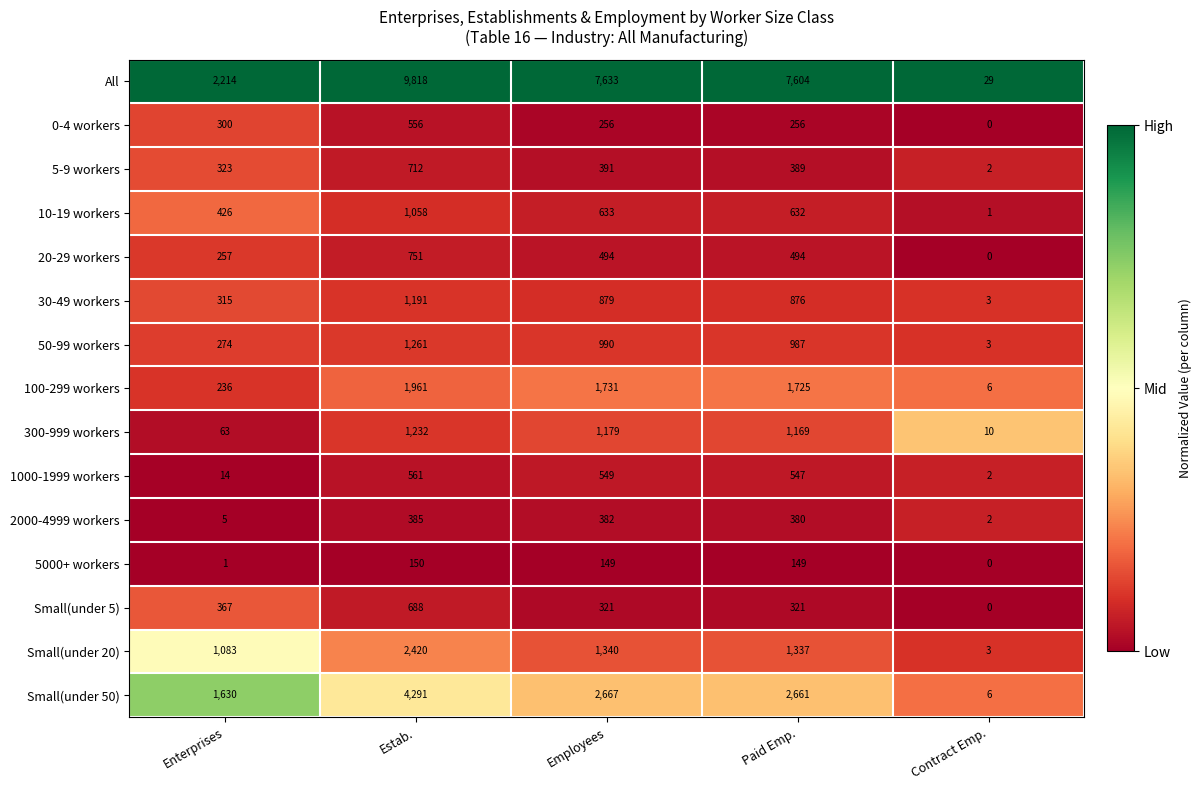

Rank the series at Paid Emp. from highest to lowest value.

All, Small(under 50), 100-299 workers, Small(under 20), 300-999 workers, 50-99 workers, 30-49 workers, 10-19 workers, 1000-1999 workers, 20-29 workers, 5-9 workers, 2000-4999 workers, Small(under 5), 0-4 workers, 5000+ workers